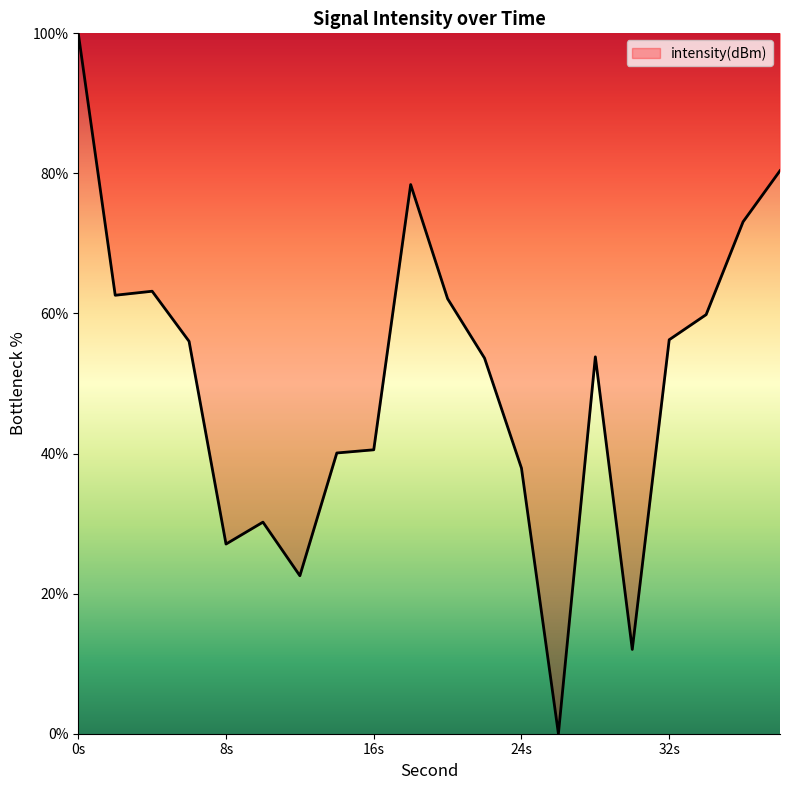

What is the maximum value shown in the chart?

100.0